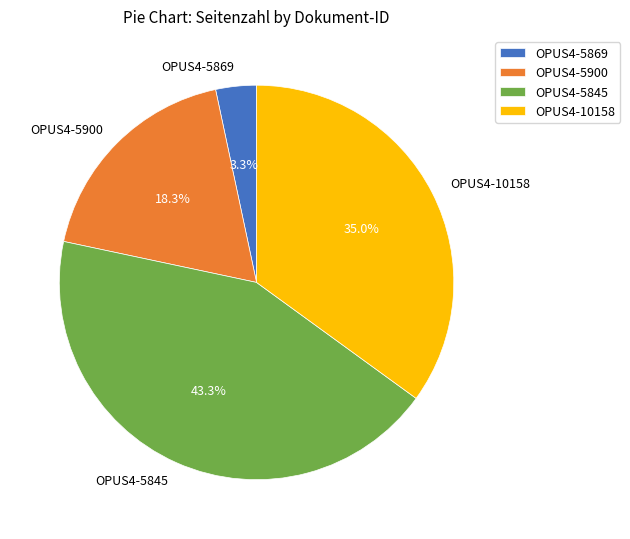

To the nearest percent, what is the difference between the OPUS4-5845 and OPUS4-5900 slice percentages?

25%